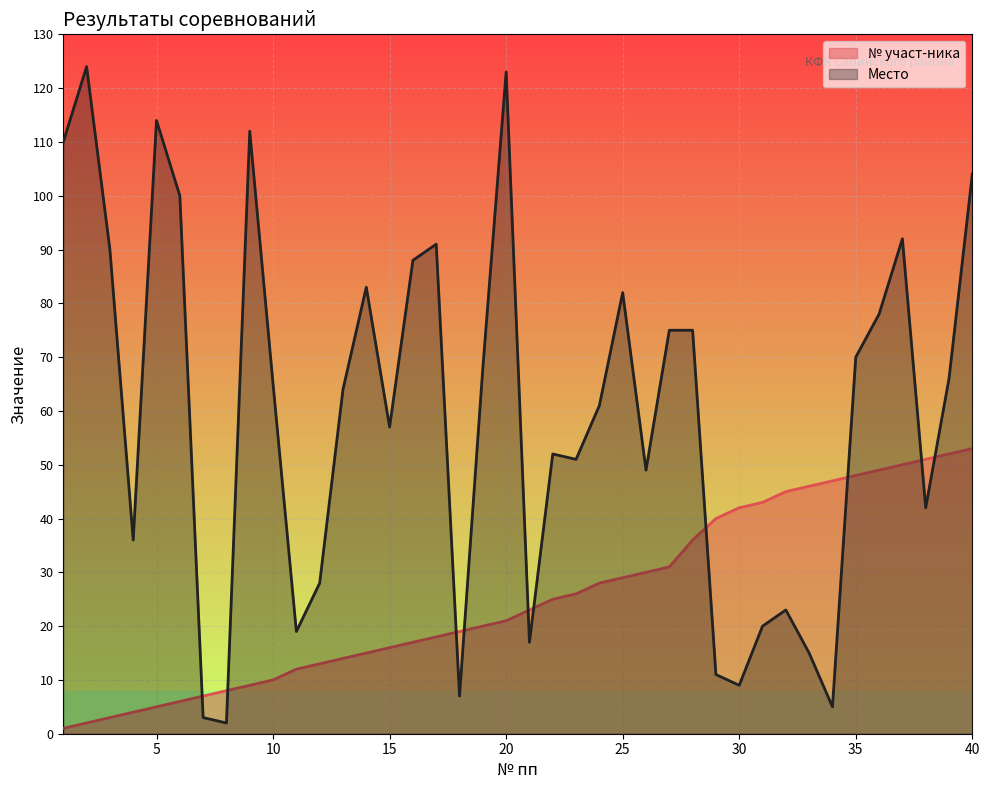

Reading right to left, extract all data points from this chart.

№ участ-ника: 53	52	51	50	49	48	47	46	45	43	42	40	36	31	30	29	28	26	25	23	21	20	19	18	17	16	15	14	13	12	10	9	8	7	6	5	4	3	2	1
Место: 104	66	42	92	78	70	5	15	23	20	9	11	75	75	49	82	61	51	52	17	123	68	7	91	88	57	83	64	28	19	65	112	2	3	100	114	36	90	124	110